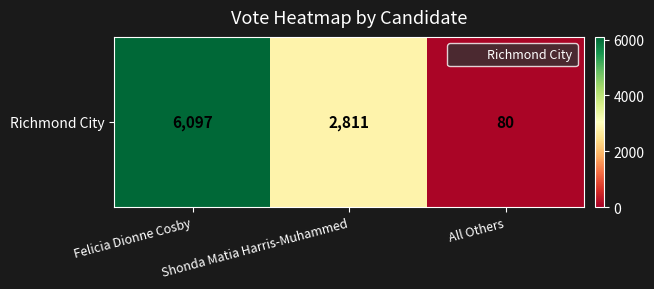

Which label corresponds to the smallest value in the chart?

All Others